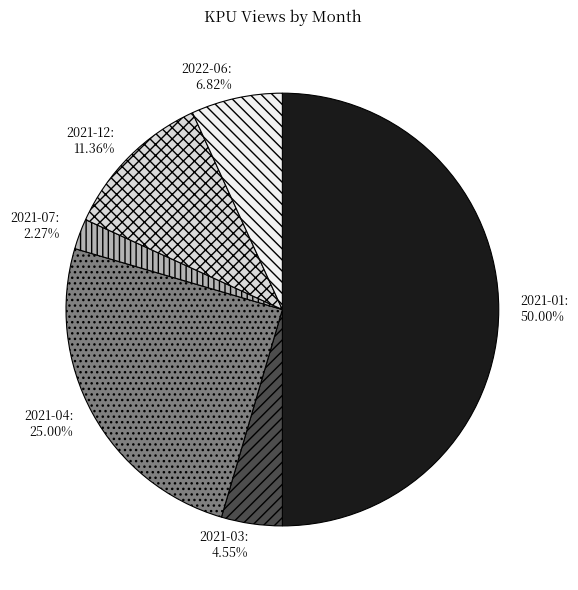

How many slices are in this pie chart?

6